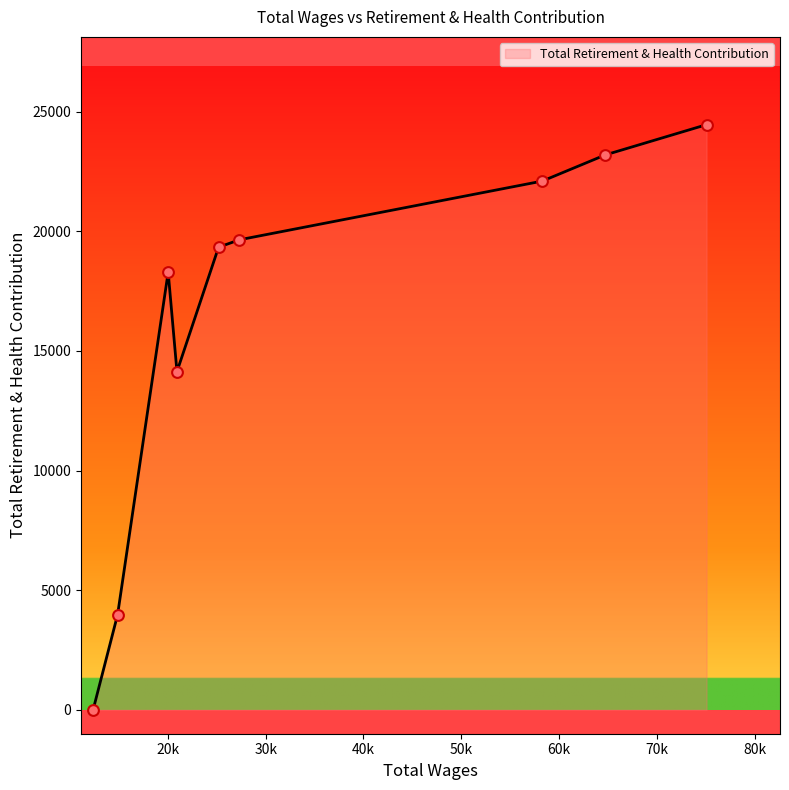

What is the difference between the maximum and minimum values?

24457